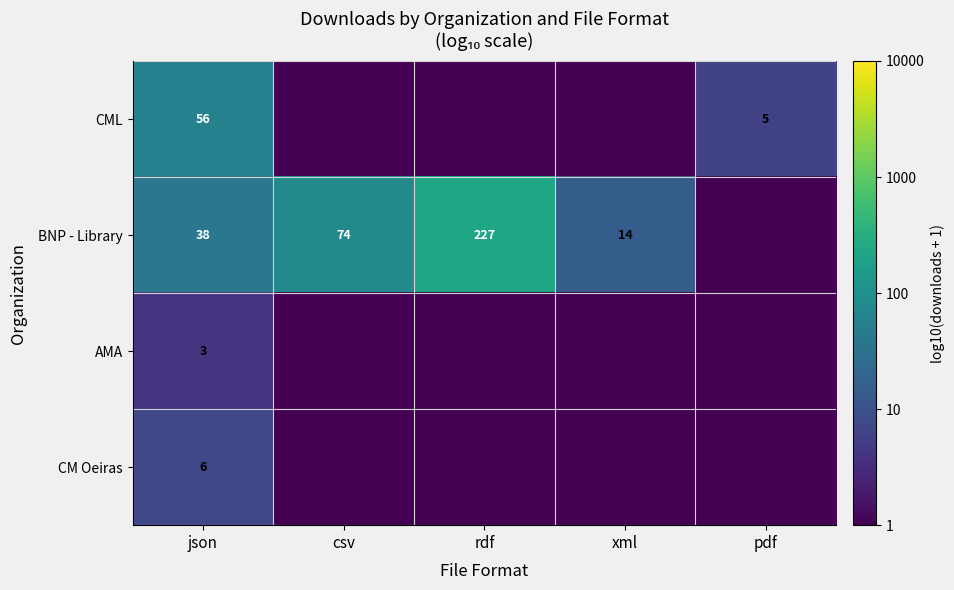

What is the difference between the highest and lowest values at rdf?

2.4